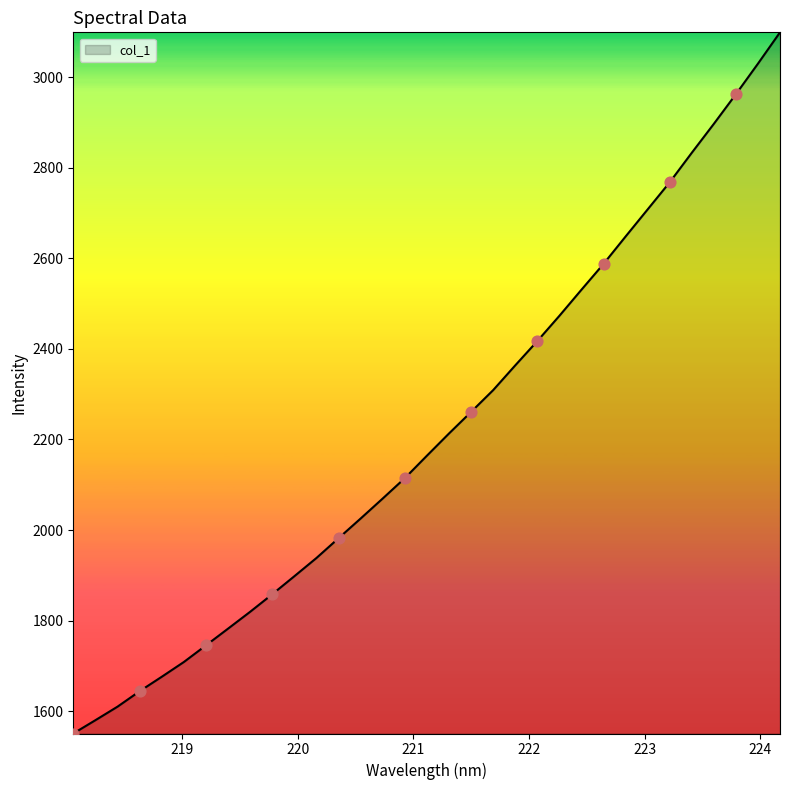

What is the smallest value displayed?

1550.6